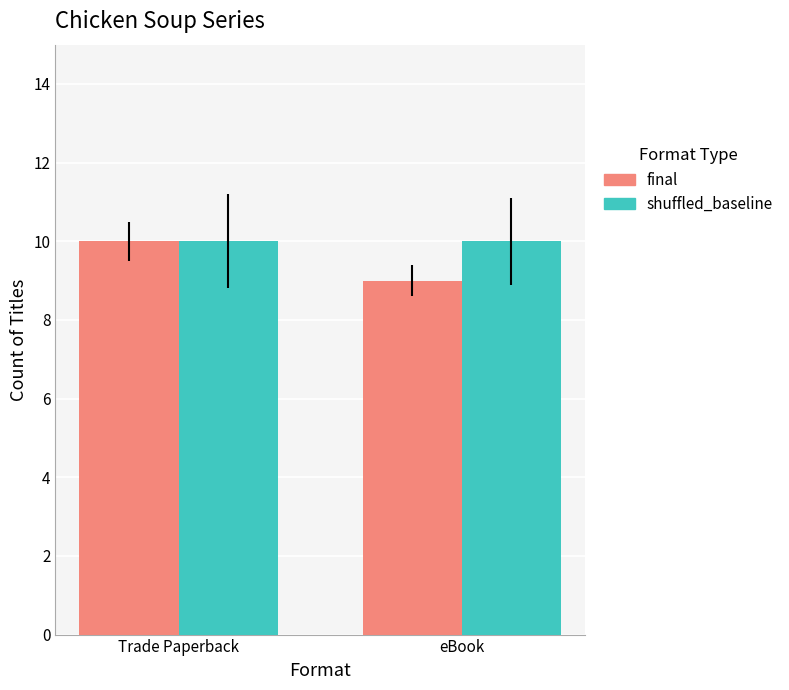

The value of shuffled_baseline at Trade Paperback is 10. True or false?

True